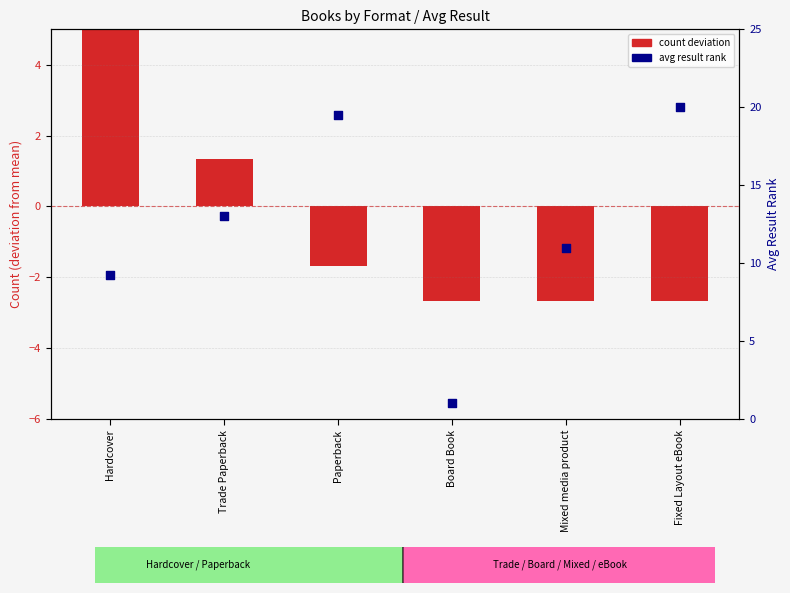

Which series contains the highest Y value?

avg result rank